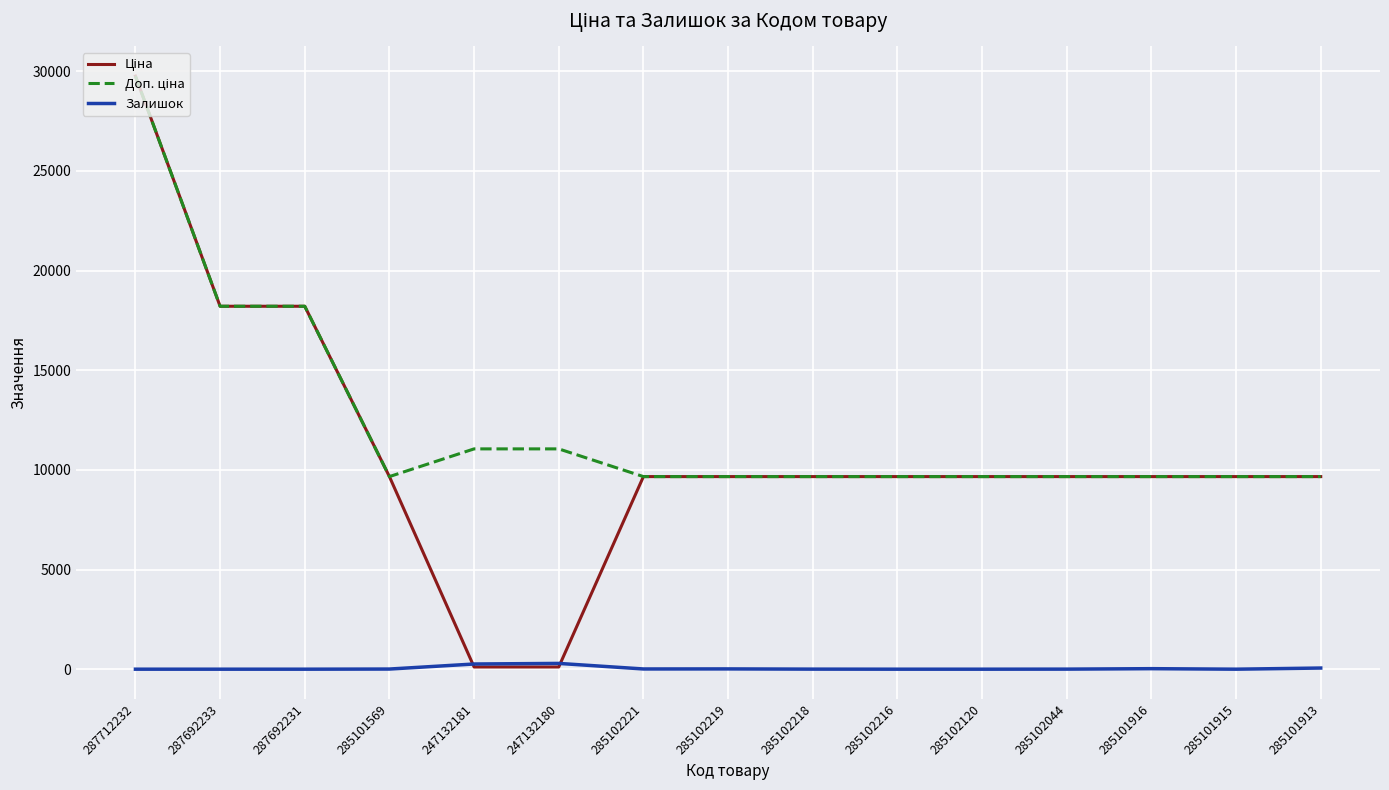

At which category is the sum across all series the highest?

287712232